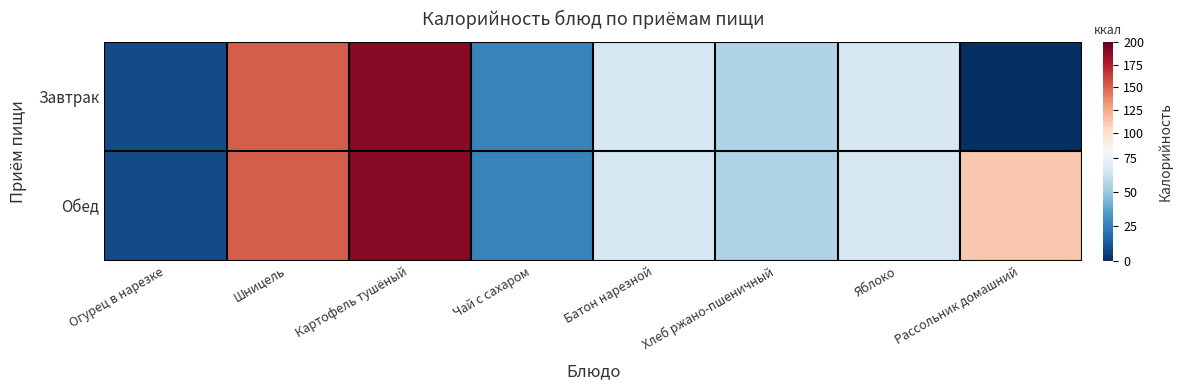

Which series has the largest total across all categories?

Обед